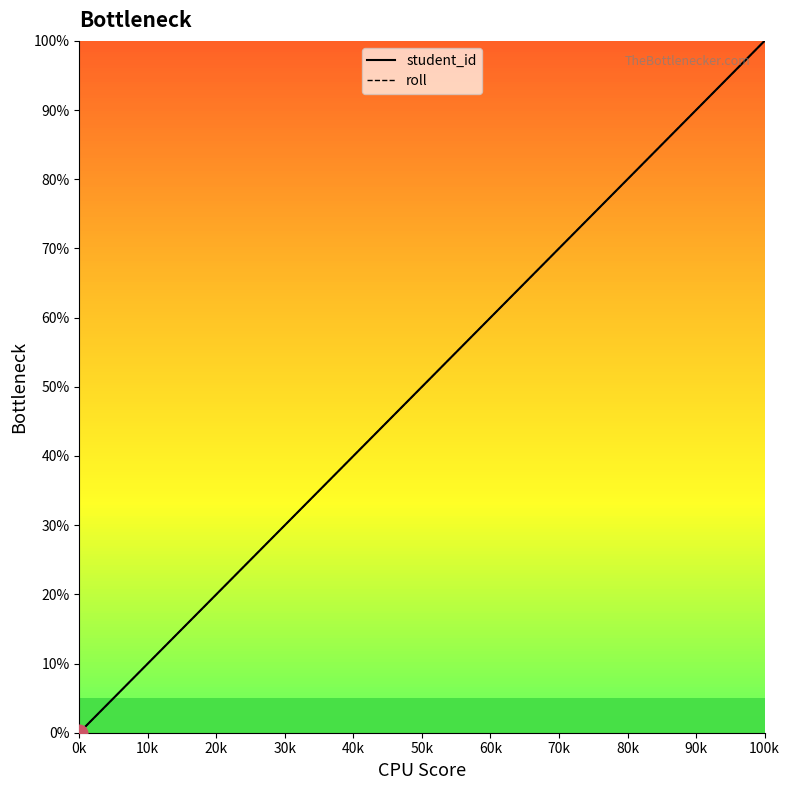

Where is roll nearest to the value 50?

60k